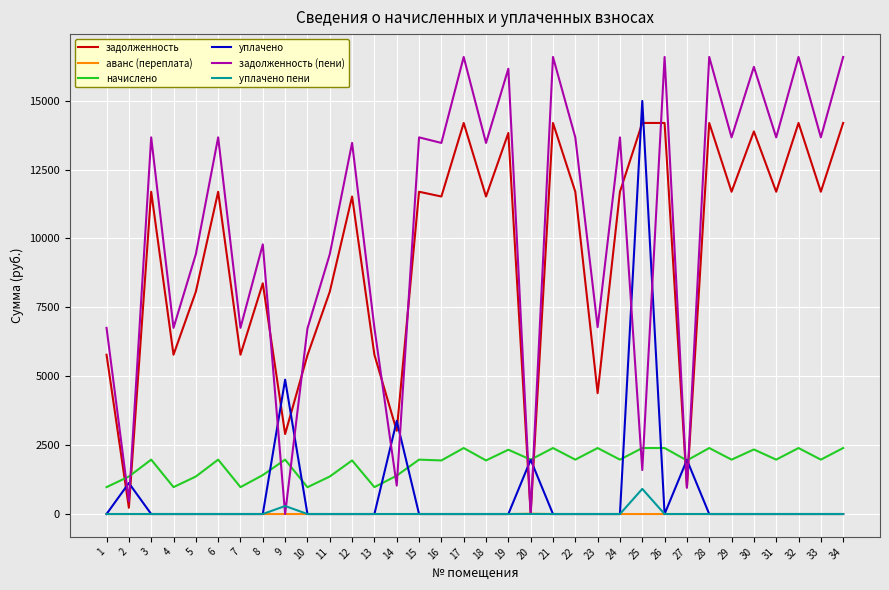

True or false: задолженность and уплачено cross at least once.

True